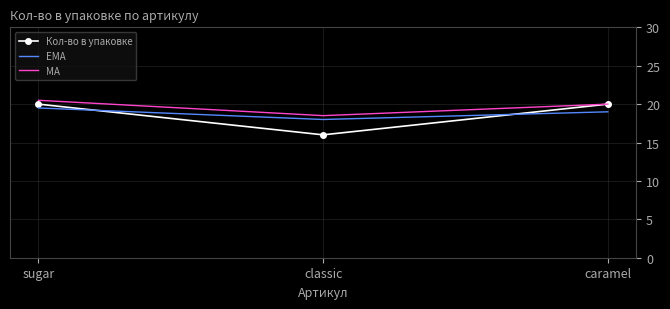

The value of Кол-во в упаковке at caramel is 26.4. True or false?

False